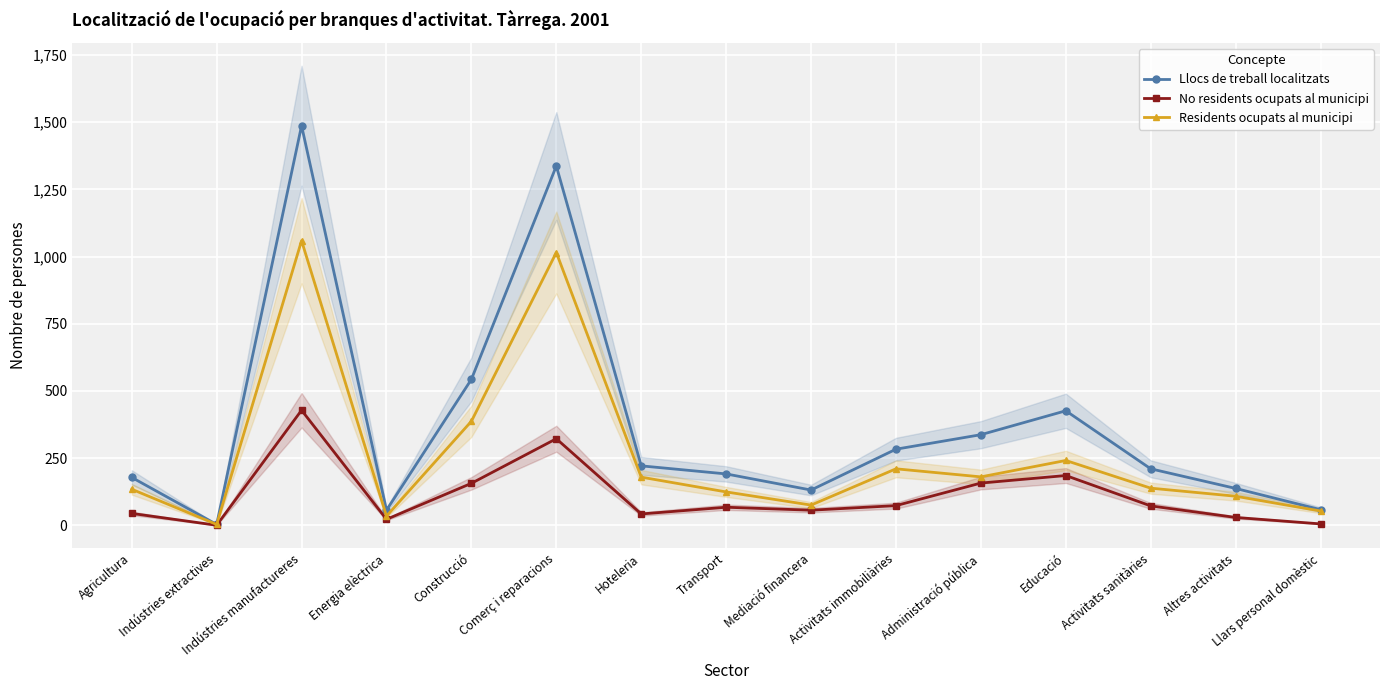

What is the value of the No residents ocupats al municipi point at the 4th from the left?

22